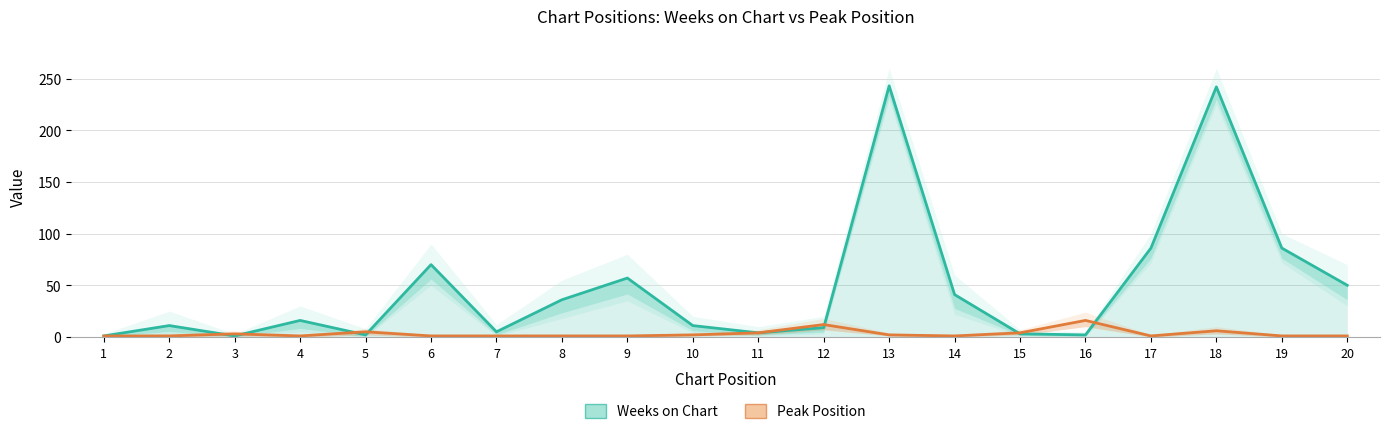

Where do Weeks on Chart and Peak Position first cross each other?

2 and 3